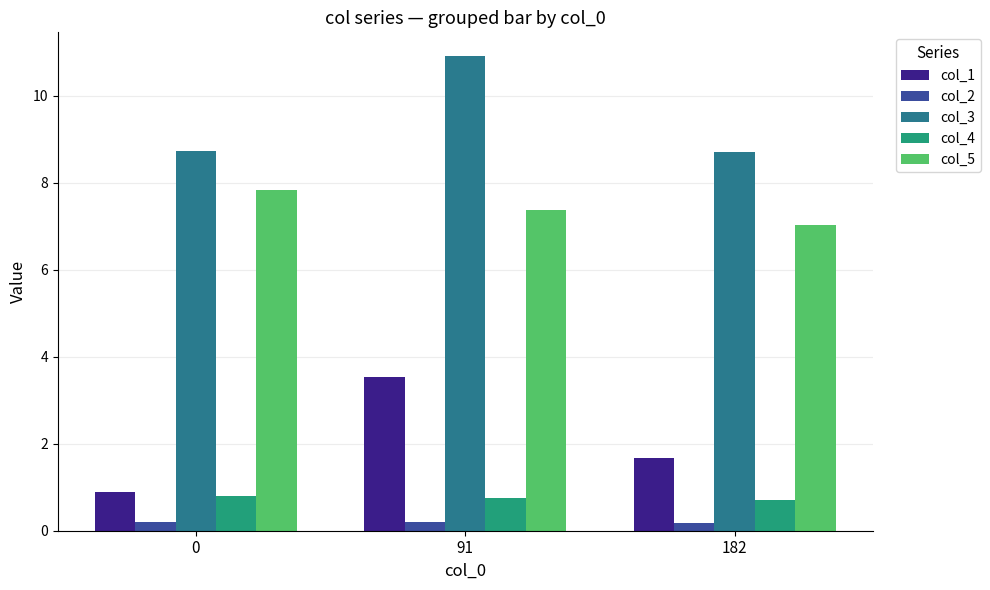

How many groups of bars are there?

3